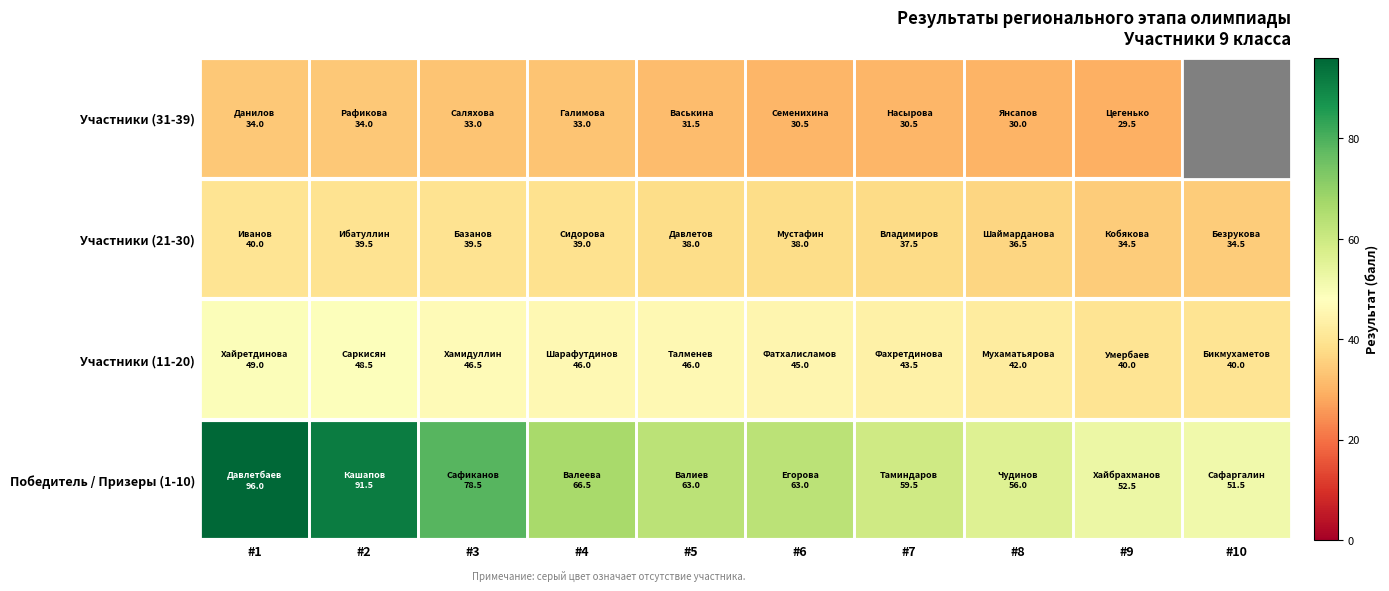

What is the difference between the maximum and second lowest values in the Победитель / Призеры (1-10) series?

43.5